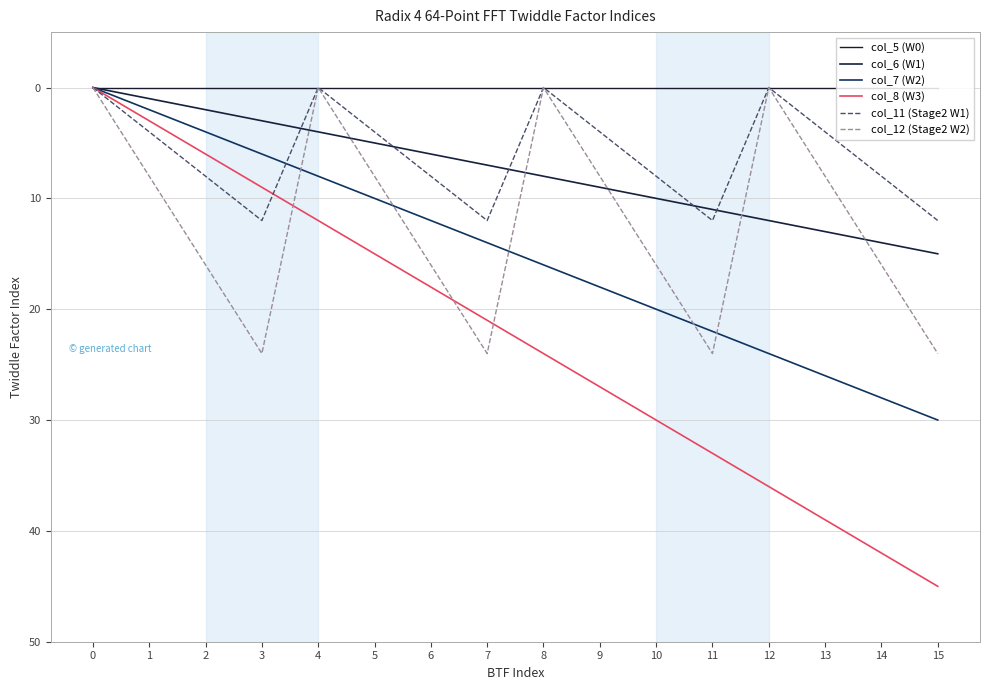

True or false: col_6 (W1) has a value of 10 at 0.

False